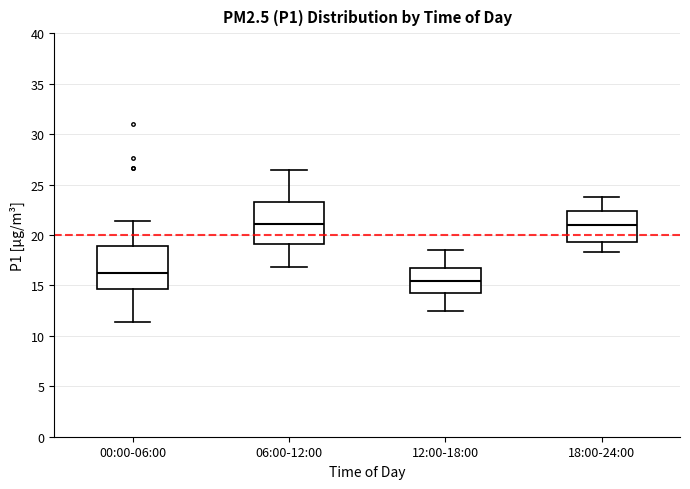

Which box's median line is the lowest?

12:00-18:00